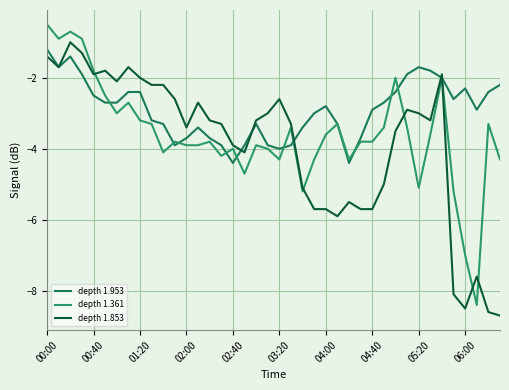

List the series in order of their peak value, lowest first.

depth 1.953, depth 1.853, depth 1.361